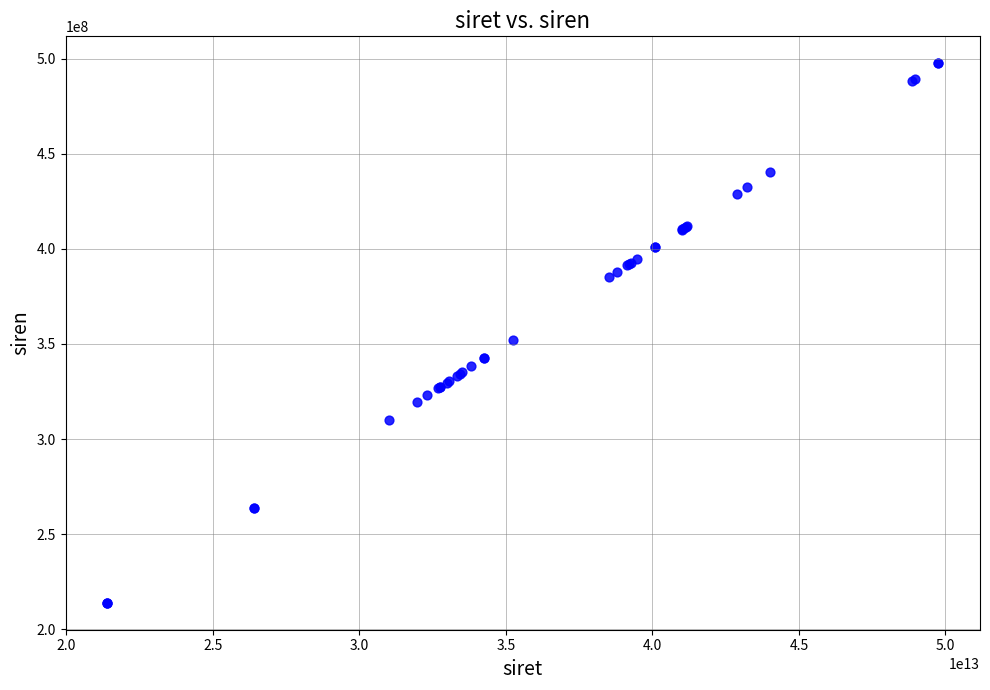

What Y value in the scatter plot is closest to 355767702?

352346464